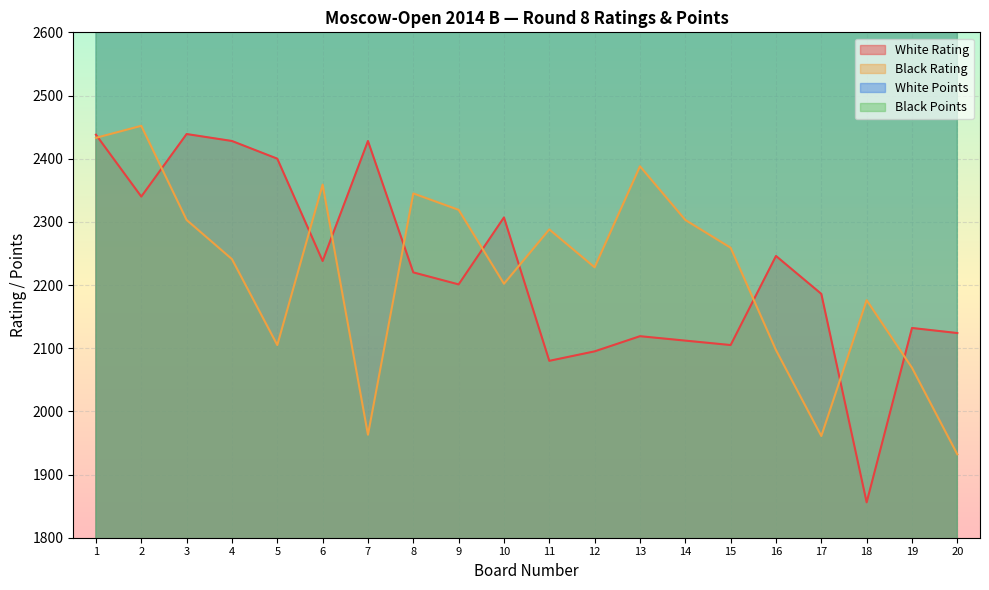

Reading left to right, what are all the values shown in this chart?

White Rating: 1=2438	2=2340	3=2439	4=2428	5=2400	6=2238	7=2428	8=2220	9=2201	10=2307	11=2080	12=2095	13=2119	14=2112	15=2105	16=2246	17=2186	18=1856	19=2132	20=2124
Black Rating: 1=2433	2=2452	3=2303	4=2241	5=2105	6=2359	7=1963	8=2345	9=2319	10=2202	11=2288	12=2228	13=2388	14=2303	15=2259	16=2097	17=1961	18=2176	19=2069	20=1932
White Points: 1=3400	2=3400	3=3400	4=3400	5=3400	6=3400	7=3200	8=3200	9=3200	10=3200	11=3200	12=3200	13=3000	14=3000	15=3000	16=3000	17=3000	18=3000	19=3000	20=3000
Black Points: 1=3800	2=3400	3=3400	4=3400	5=3400	6=3400	7=3200	8=3200	9=3200	10=3200	11=3200	12=3200	13=3000	14=3000	15=3000	16=3000	17=3000	18=3000	19=3000	20=3000